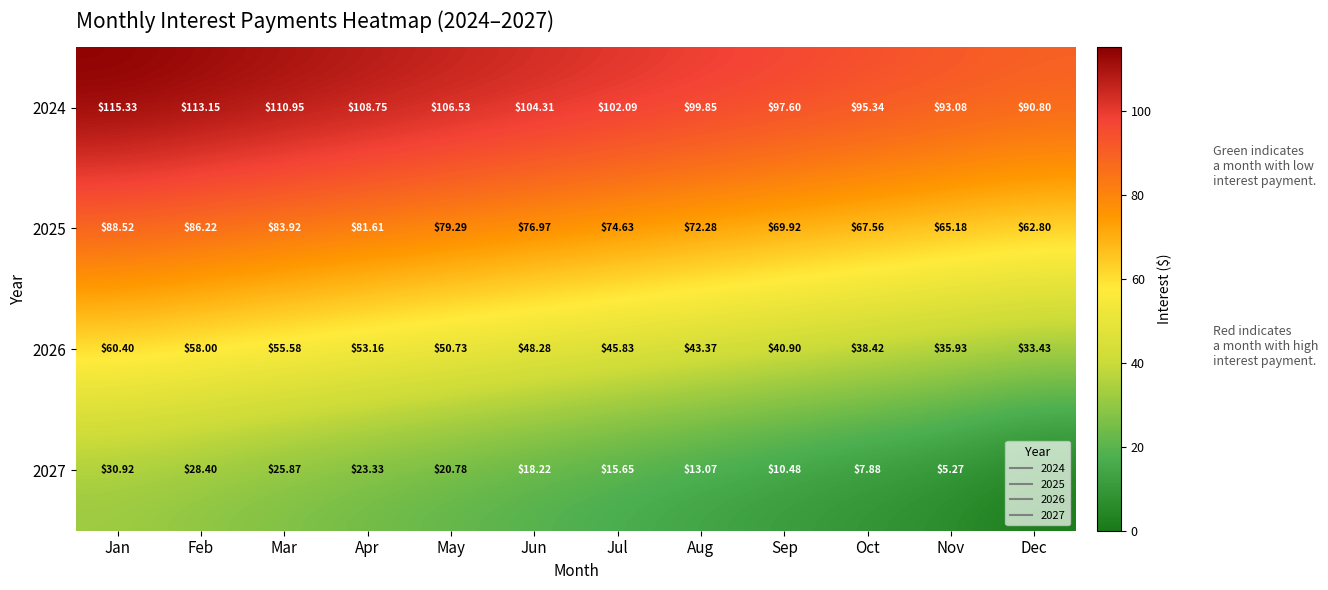

How many values in the 2026 series exceed 48?

6